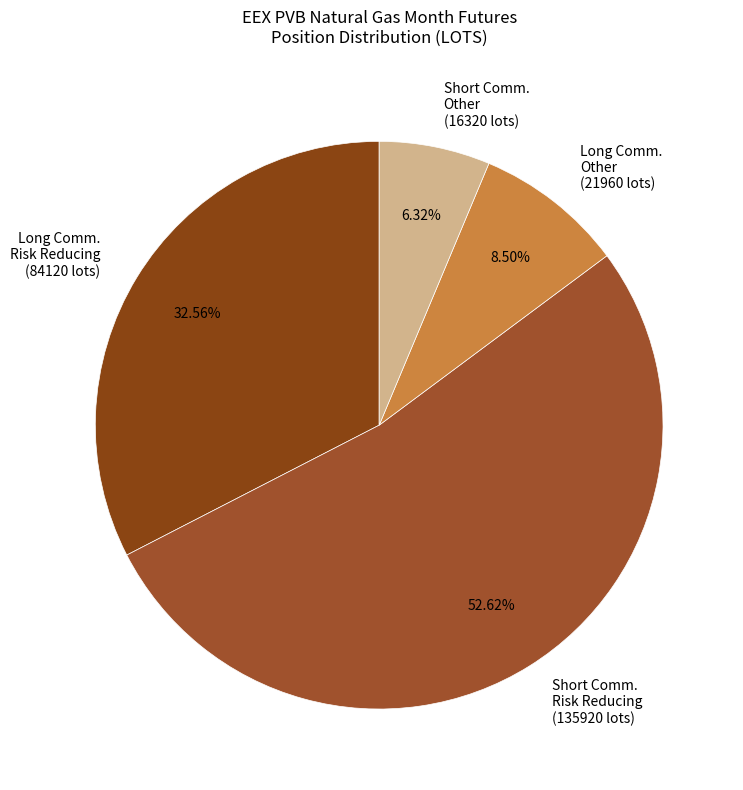

How many slices are in this pie chart?

4